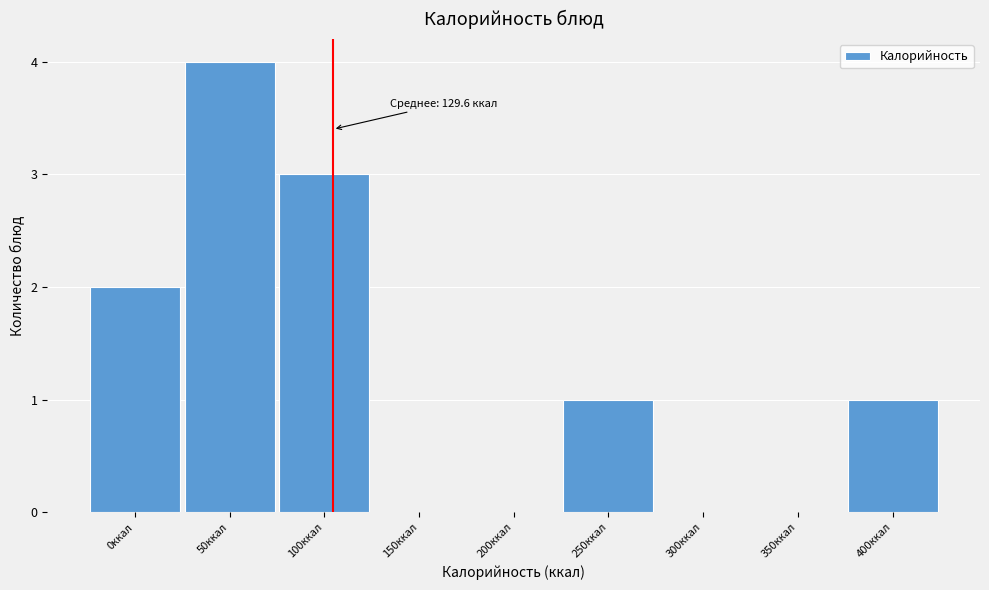

Reading left to right, extract all data points from this chart.

0ккал=2	50ккал=4	100ккал=3	150ккал=0	200ккал=0	250ккал=1	300ккал=0	350ккал=0	400ккал=1